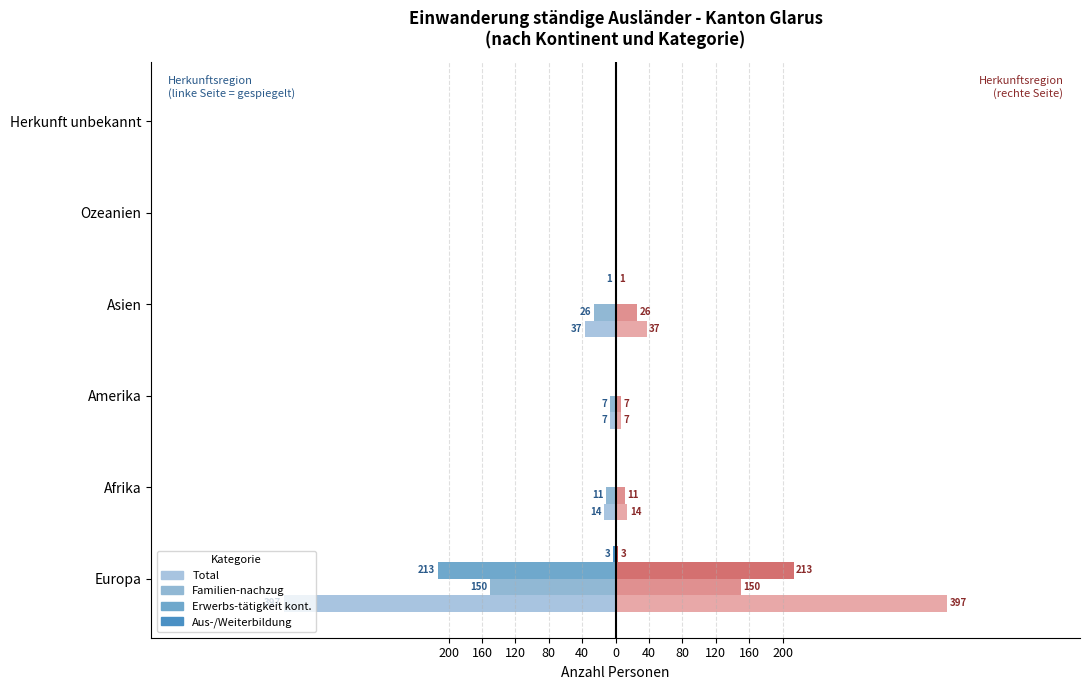

The Erwerb_kont series shows -101 at Afrika. True or false?

False